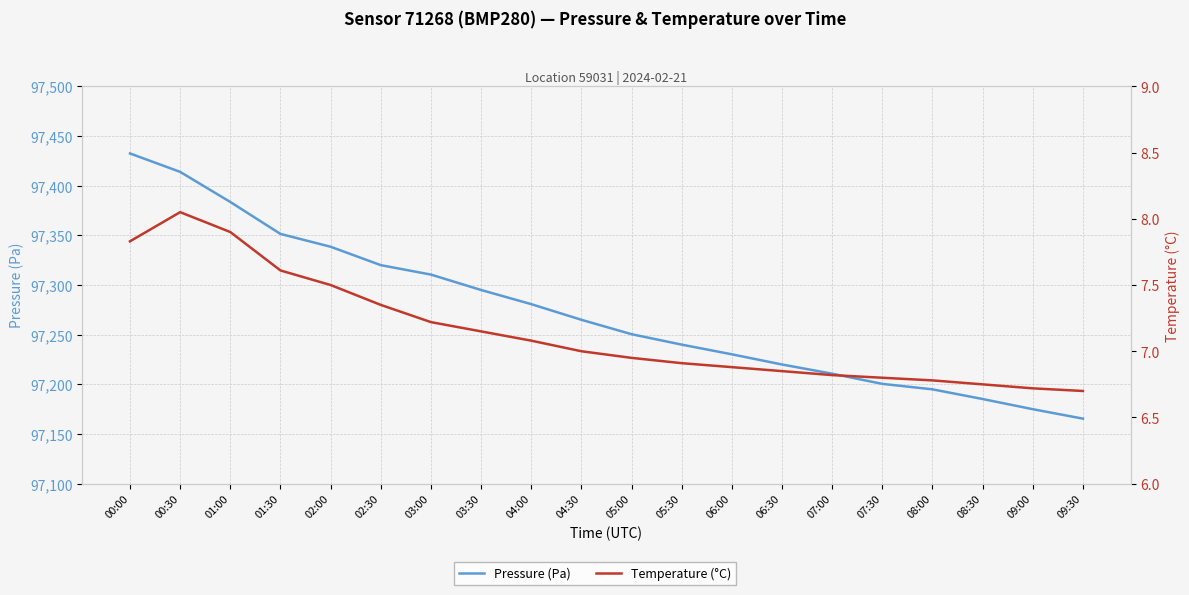

What is the label of the 15th point from the right?

02:30